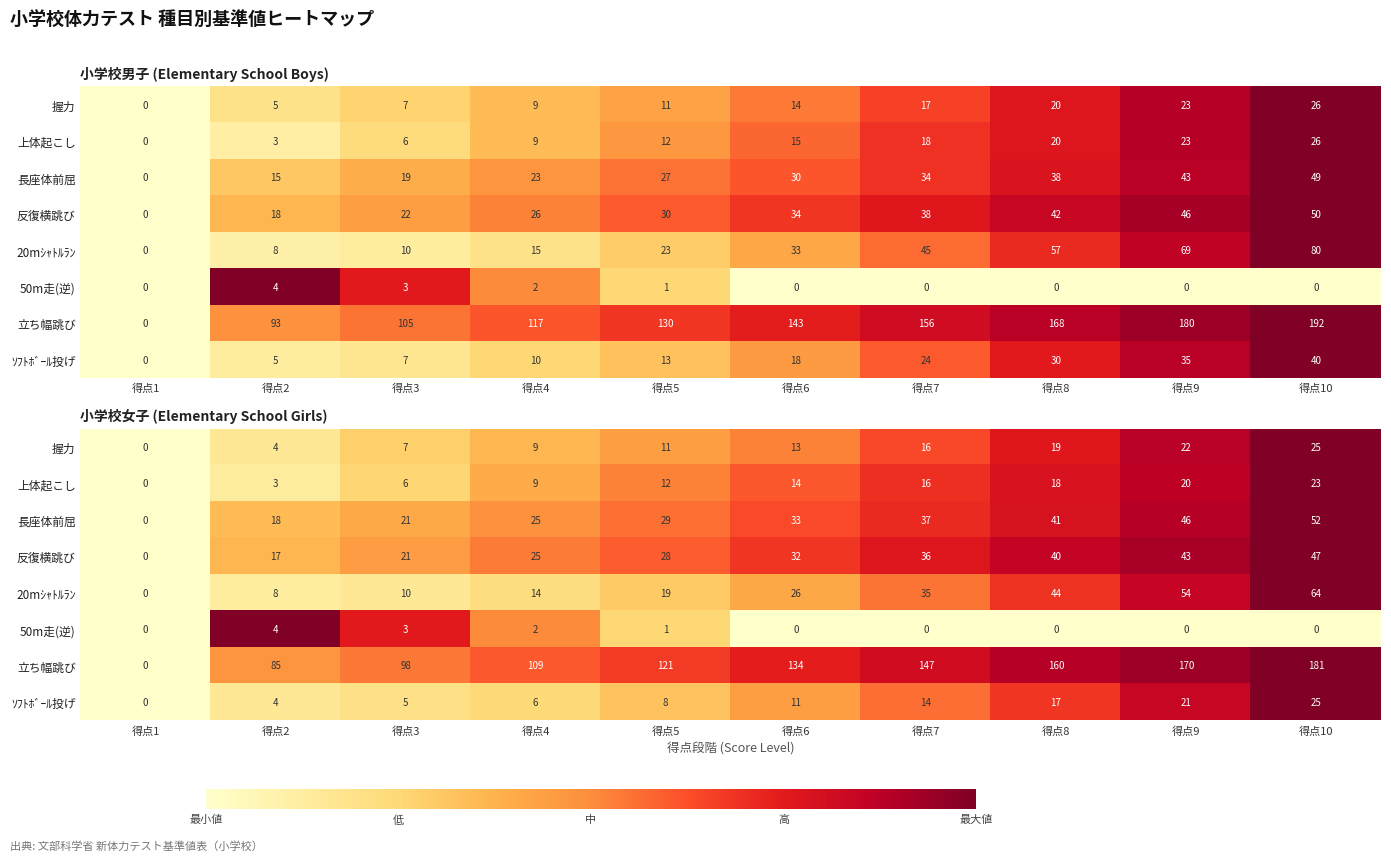

Which series has the largest total across all categories?

立ち幅跳び